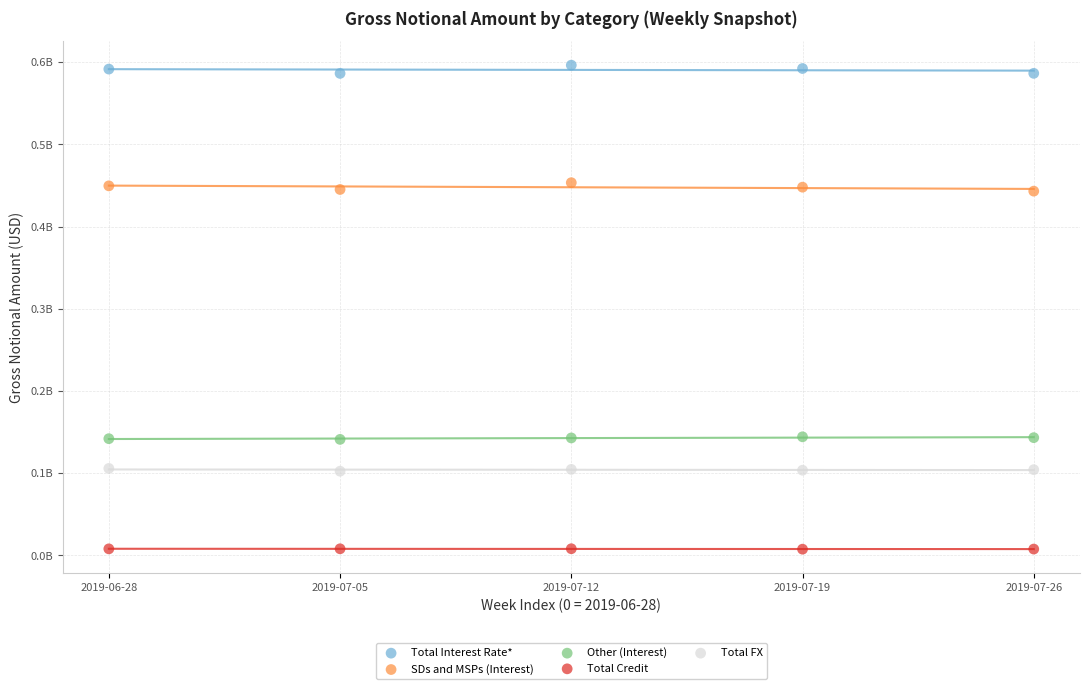

What are all the series names shown in the legend?

Total Interest Rate*, SDs and MSPs (Interest), Other (Interest), Total Credit, Total FX